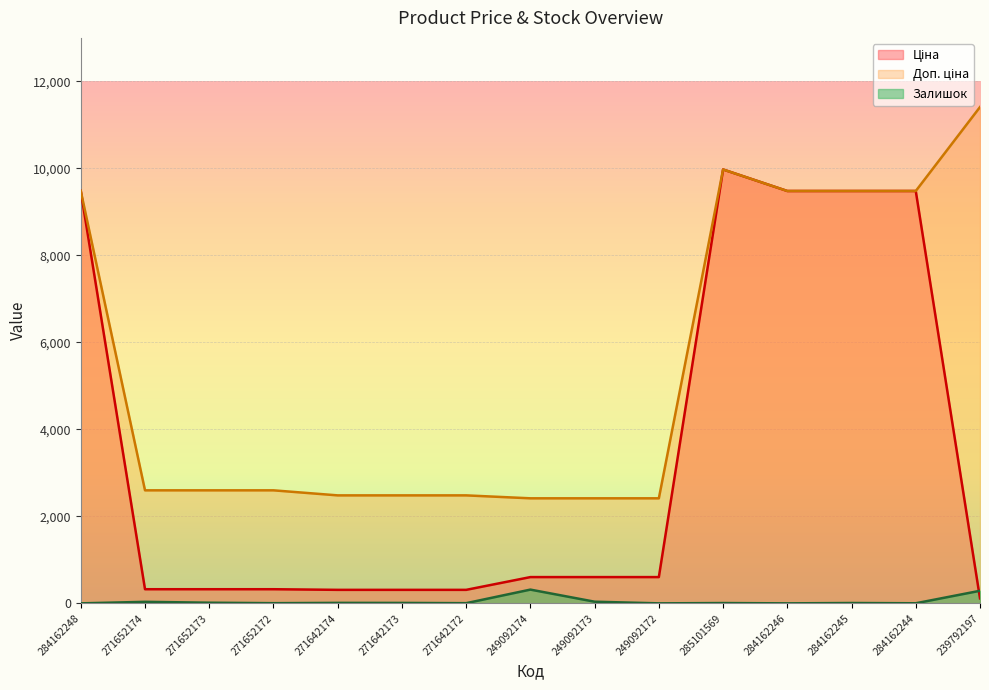

Reading left to right, transcribe all the data shown in this chart.

Ціна: 9480.1	324.8	324.8	324.8	310.3	310.3	310.3	603.7	603.7	603.7	9975.0	9480.1	9480.1	9480.1	114.1
Доп. ціна: 9480.1	2598.3	2598.3	2598.3	2482.4	2482.4	2482.4	2414.8	2414.8	2414.8	9975.0	9480.1	9480.1	9480.1	11410.0
Залишок: 0.0	35.0	15.0	4.0	11.0	10.0	4.0	316.0	38.0	0.0	7.0	0.0	8.0	2.0	289.0